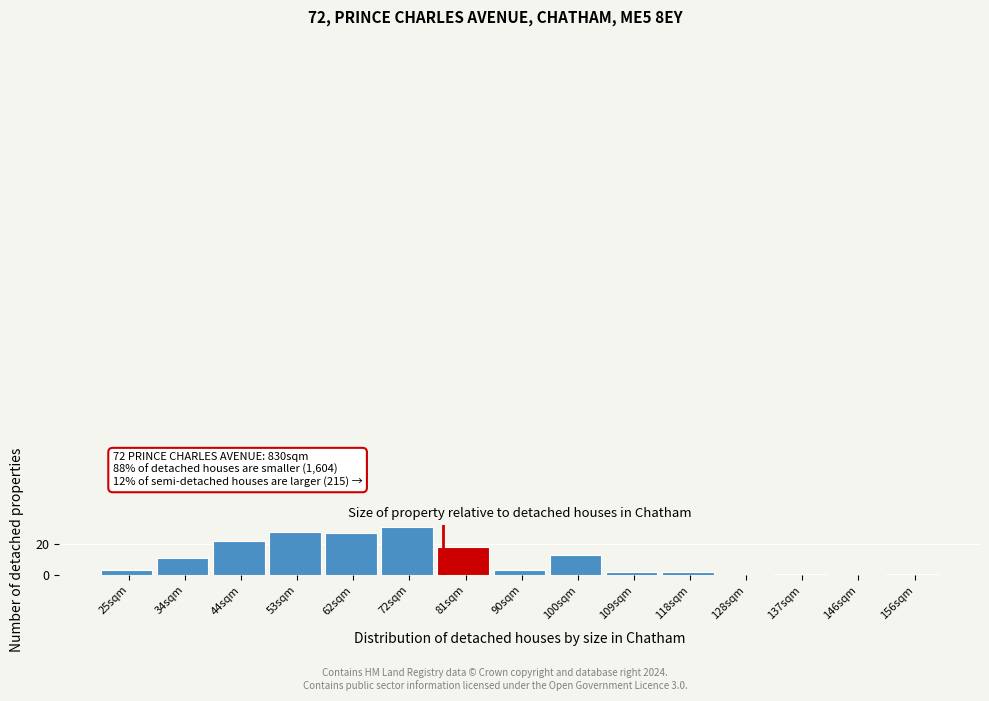

Reading left to right, transcribe all the data shown in this chart.

25sqm=3	34sqm=11	44sqm=22	53sqm=28	62sqm=27	72sqm=31	81sqm=18	90sqm=3	100sqm=13	109sqm=2	118sqm=2	128sqm=0	137sqm=1	146sqm=0	156sqm=1